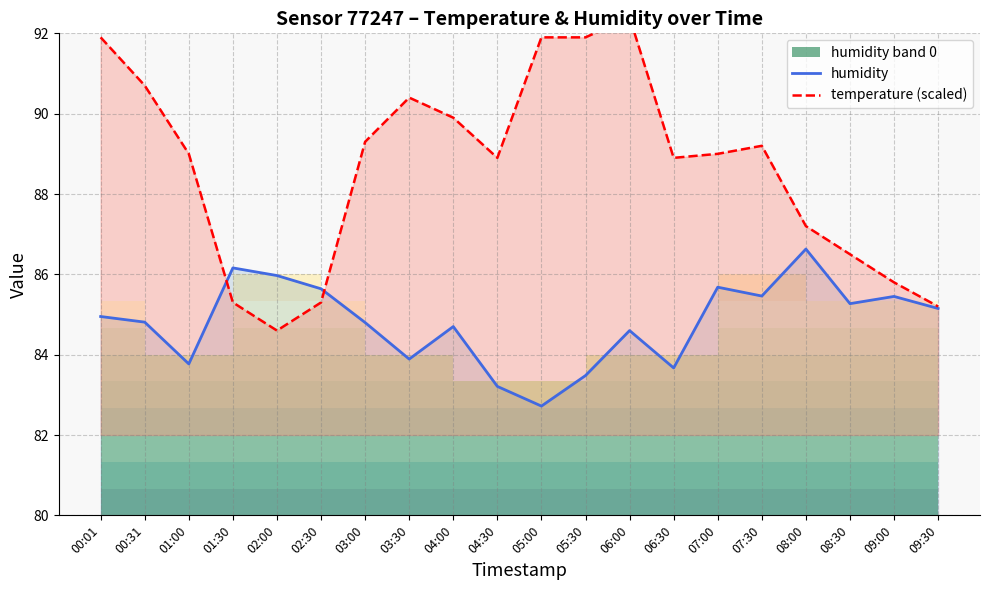

What is the value of the temperature (scaled) point at the 6th from the left?

85.3